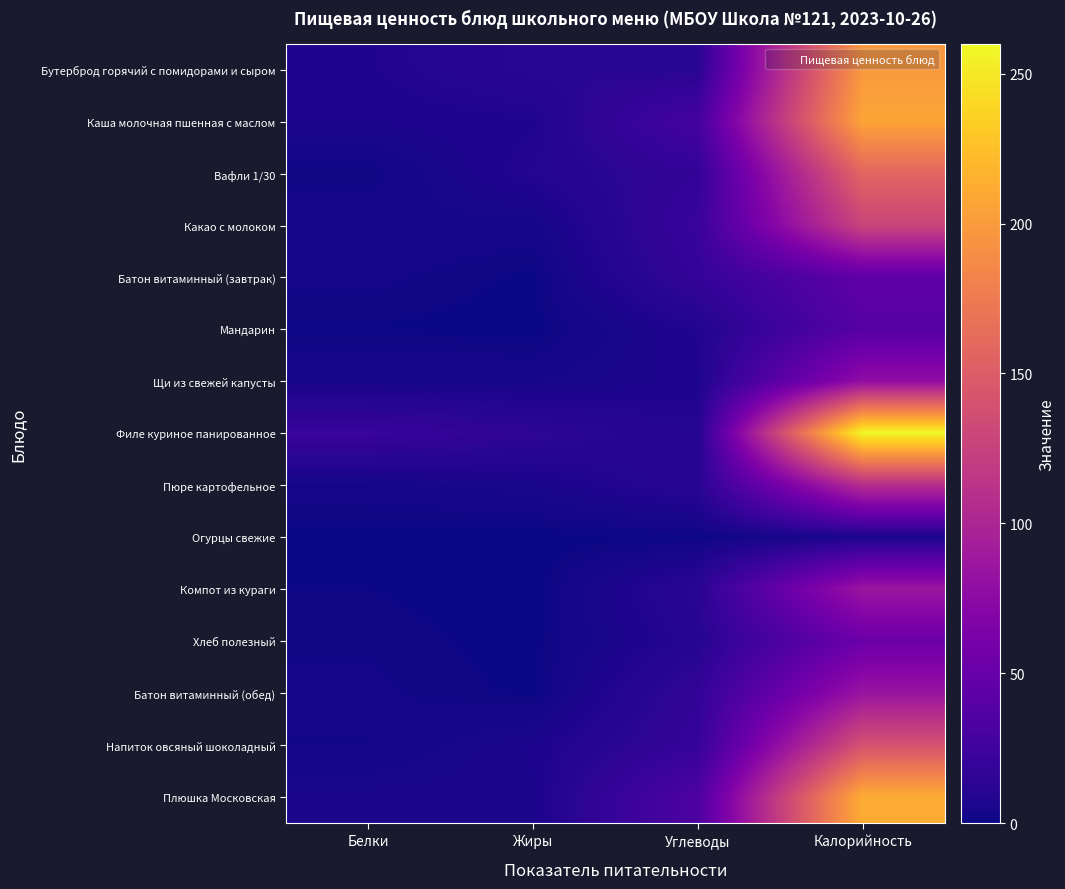

What is the total value across all series at Жиры?

70.9